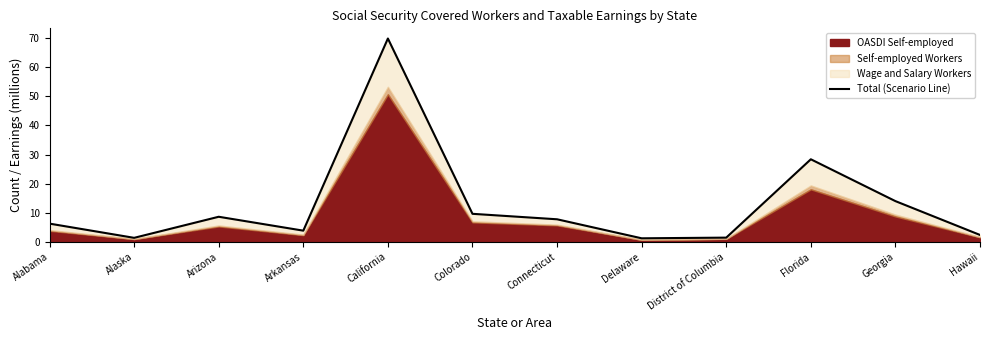

What is the minimum value shown in the chart?

1.3